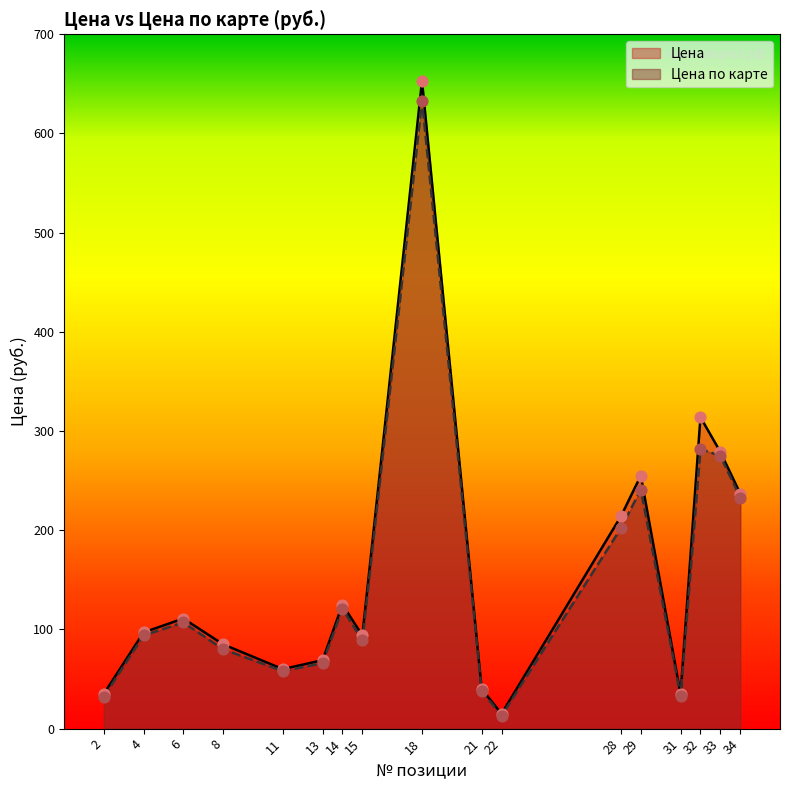

Which series has the largest total across all categories?

Цена